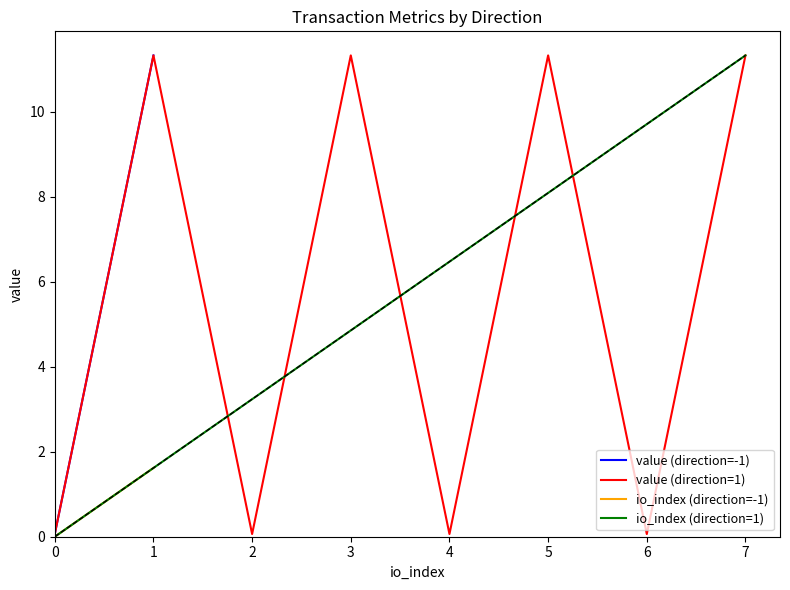

Where is io_index (direction=1) nearest to the value 5?

3